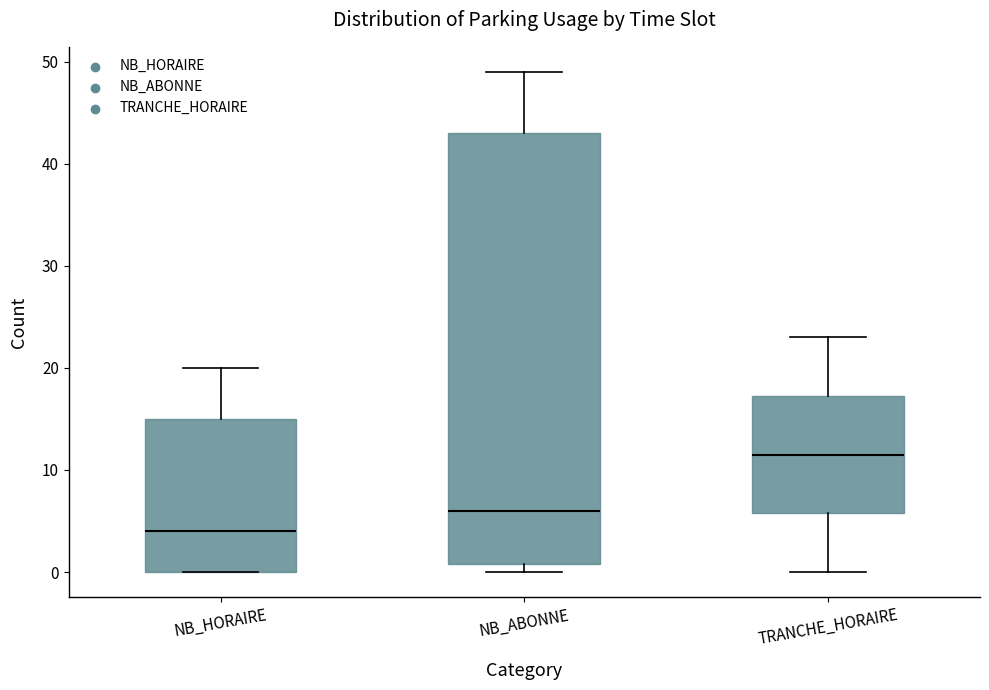

Which box has the lowest median line?

NB_HORAIRE